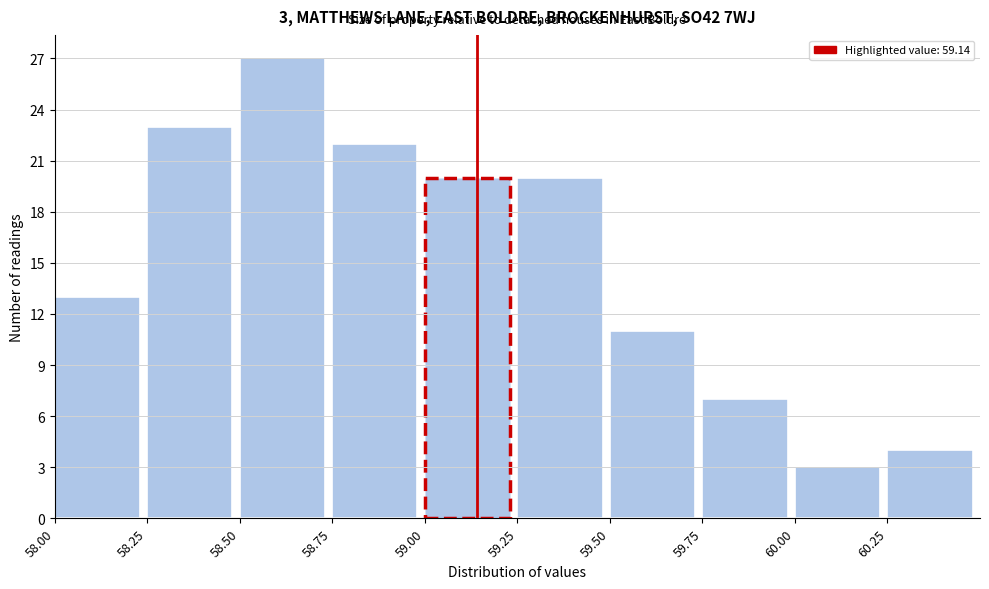

Which range on the x-axis has the tallest bar?

58.50 to 58.75